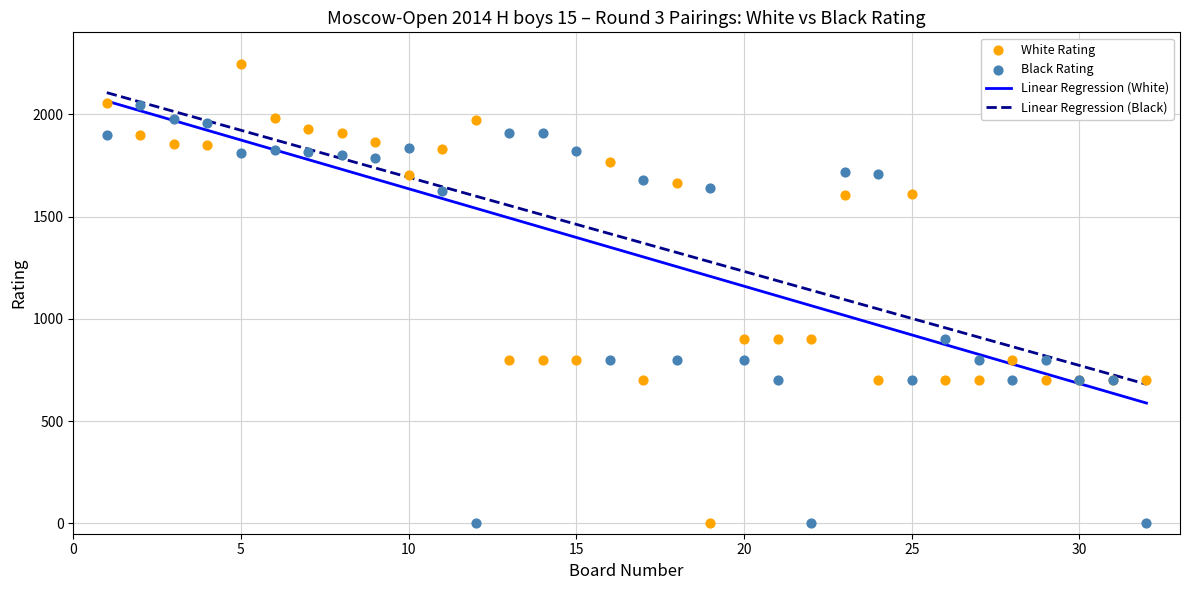

Which series contains the highest Y value?

White Rating